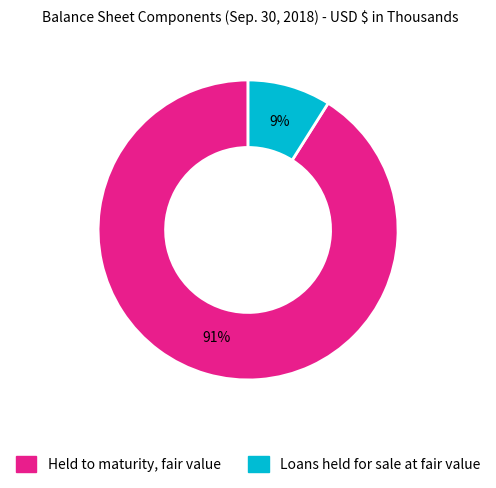

Which has a higher value, Held to maturity, fair value or Loans held for sale at fair value?

Held to maturity, fair value